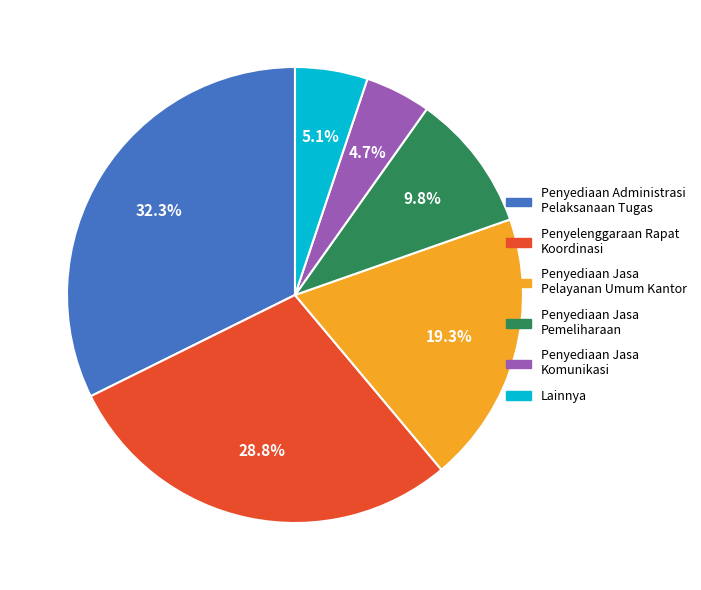

How much of the chart is everything except Penyediaan Jasa Pelayanan Umum Kantor?

80.7%